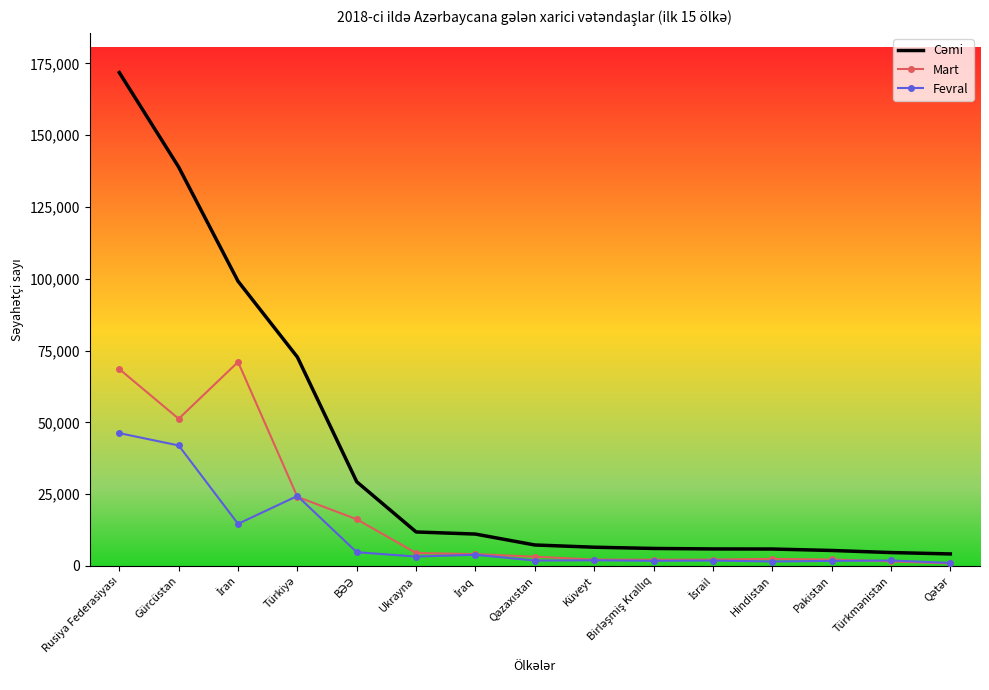

The Fevral series shows 41970 at Gürcüstan. True or false?

True